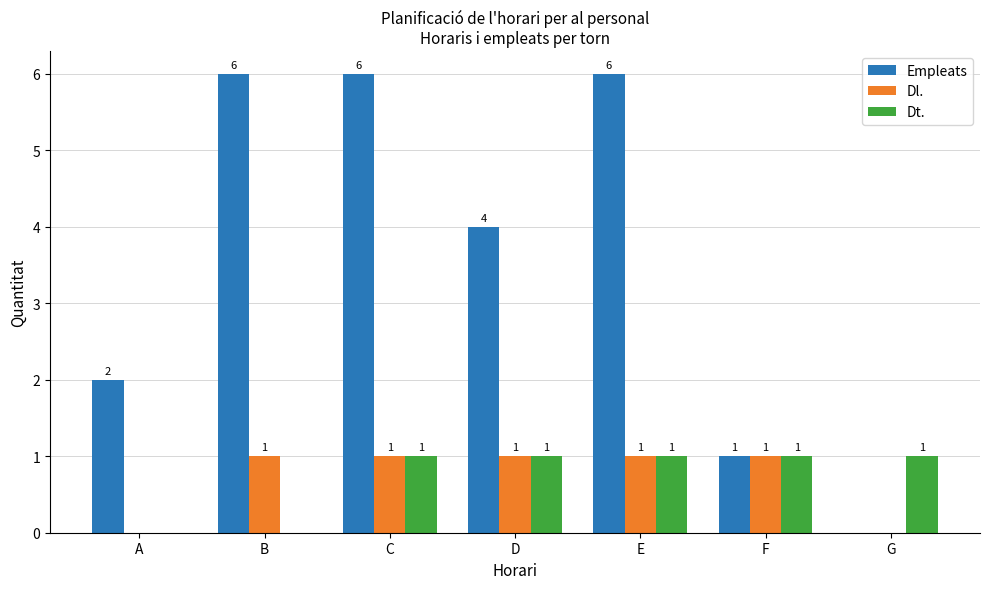

The value of Dl. at F is 0. True or false?

False